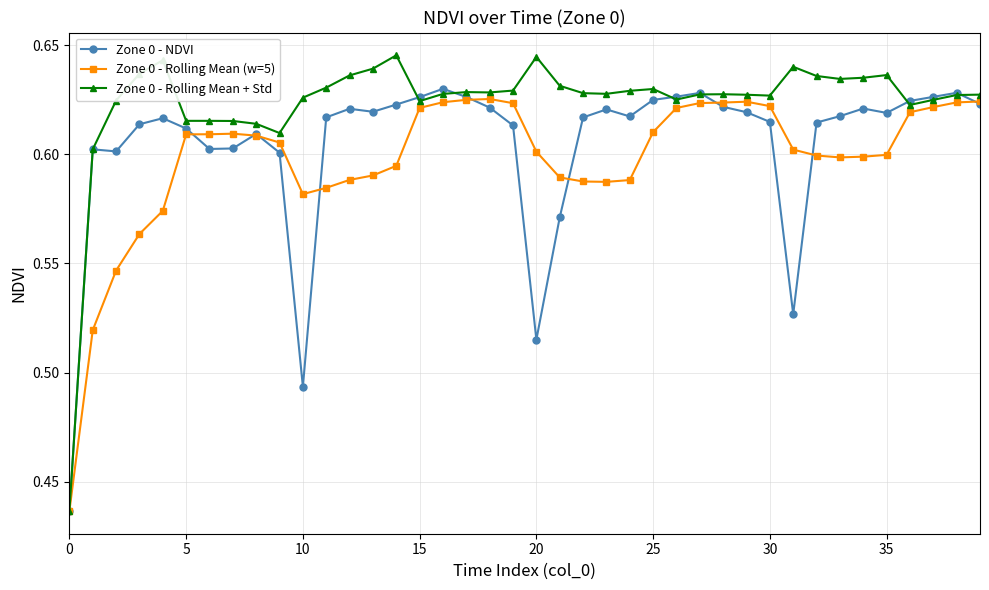

How many lines are shown in the chart?

3